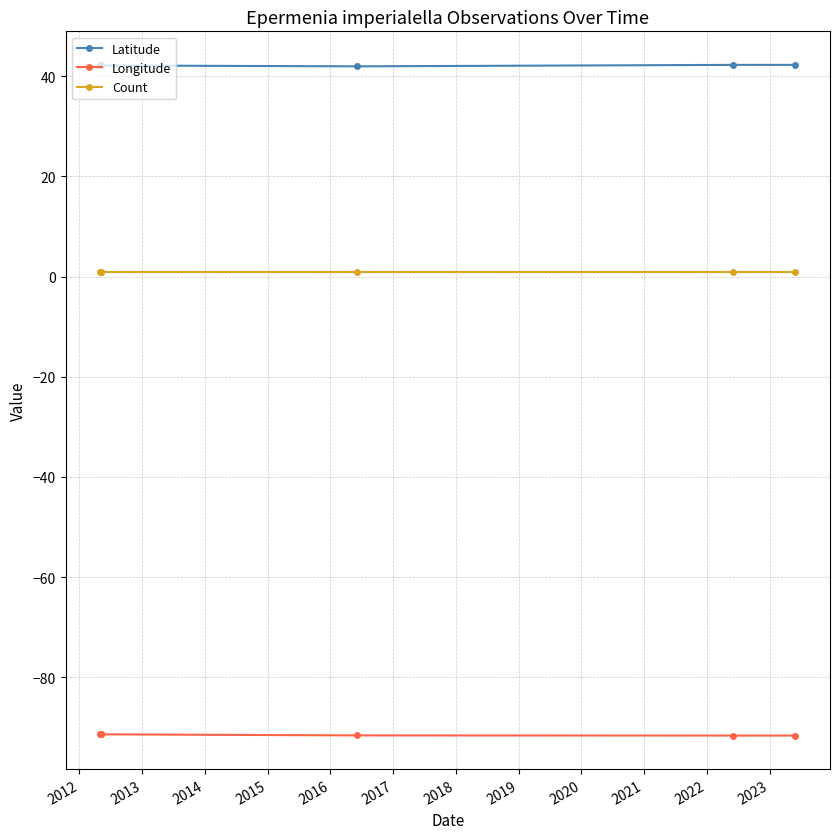

True or false: Latitude and Longitude intersect in this chart.

False